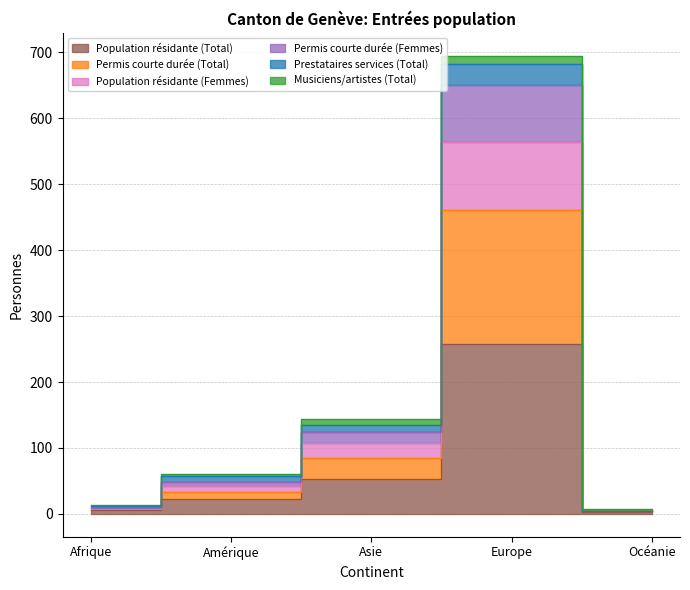

Is it true that Permis courte durée (Femmes) equals 2 at Océanie?

False